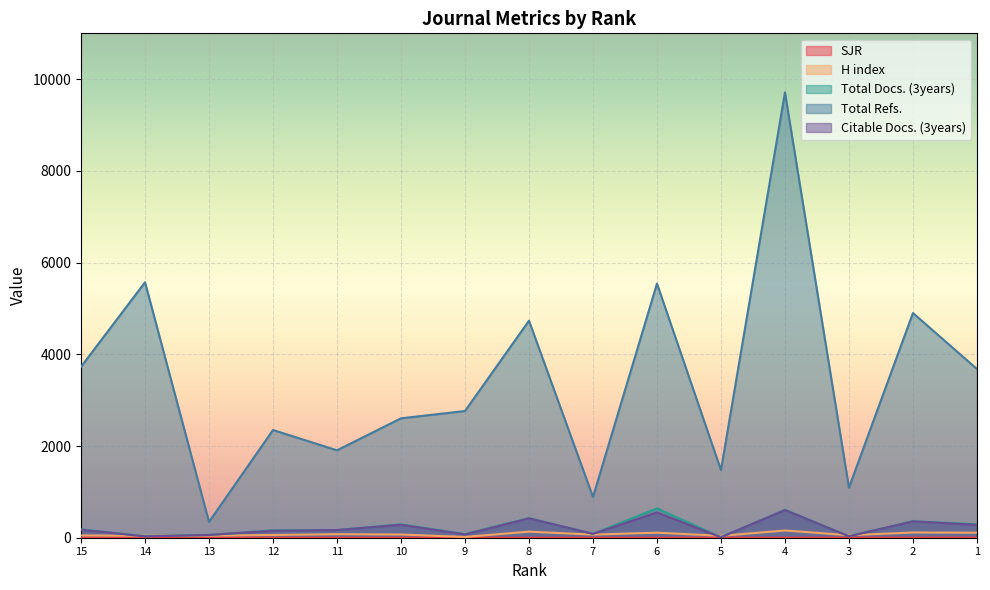

The Citable Docs. (3years) series shows 602 at 4. True or false?

True